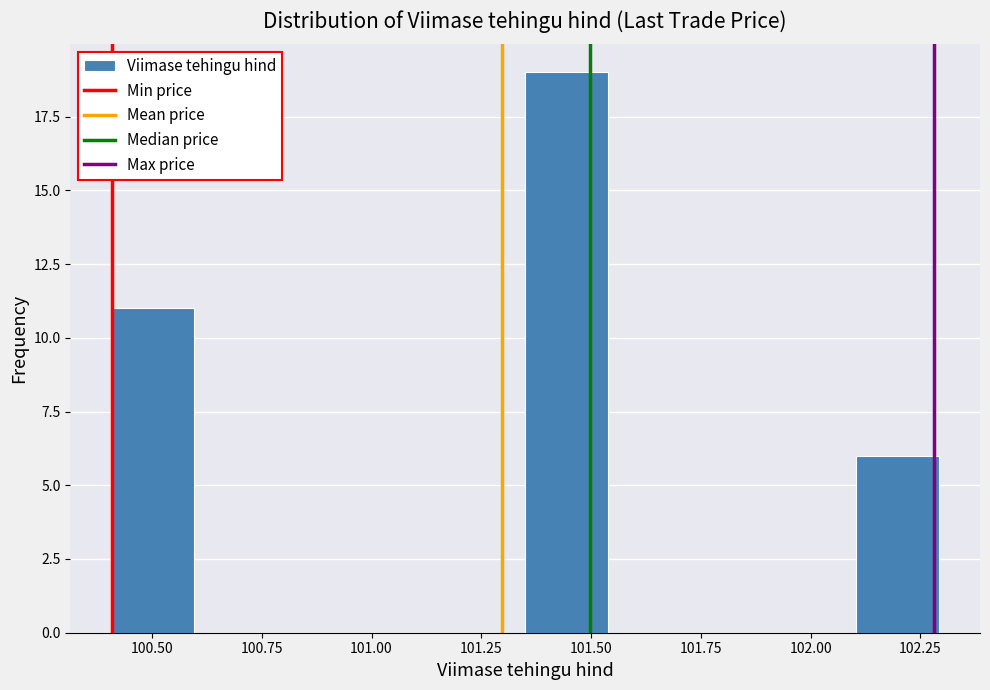

Read against the x-axis, roughly where is the centre of the tallest bar?

101.45